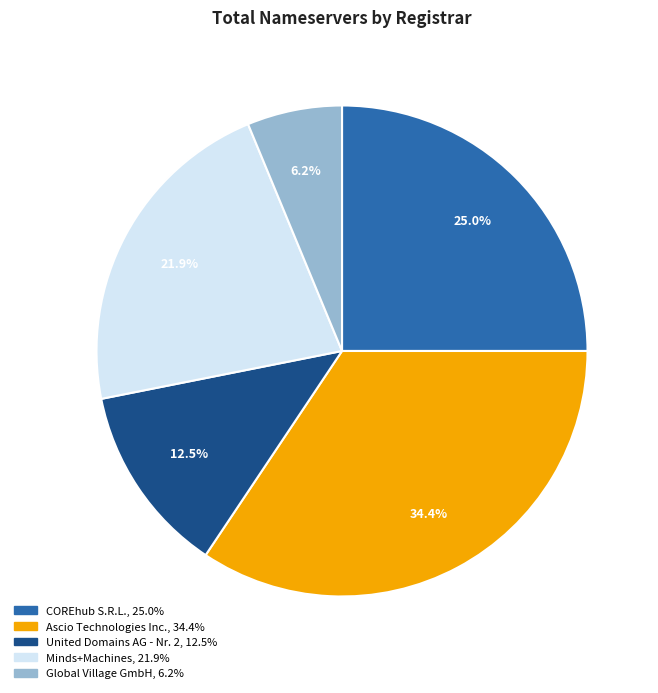

To the nearest percent, what is the average slice percentage?

20%